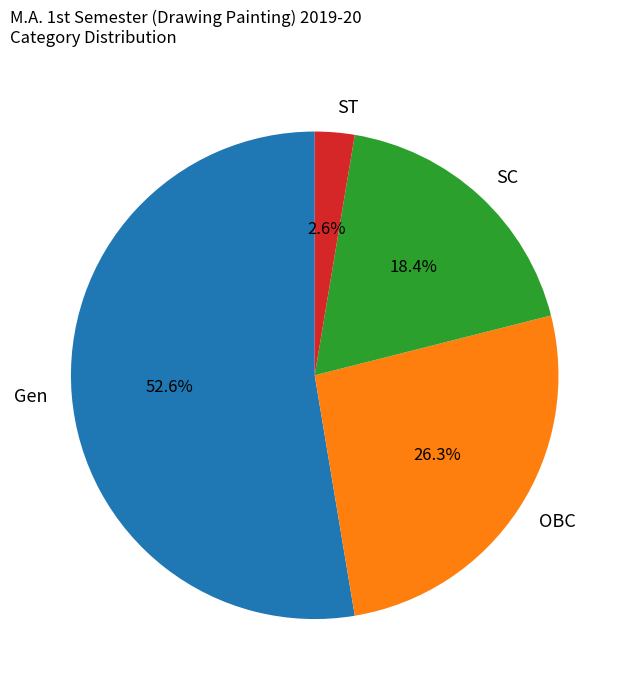

Between OBC and Gen, which is larger?

Gen